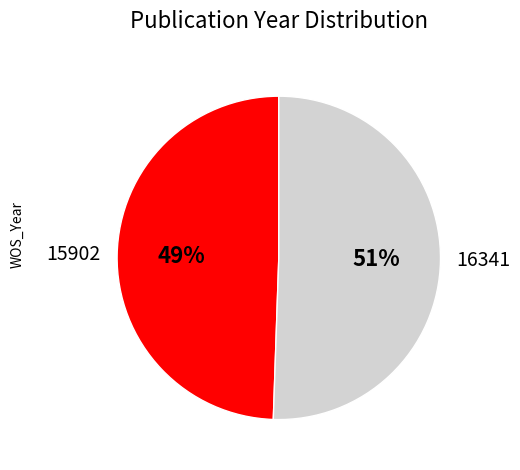

Combined, do 16341 and 15902 account for over 50%?

Yes